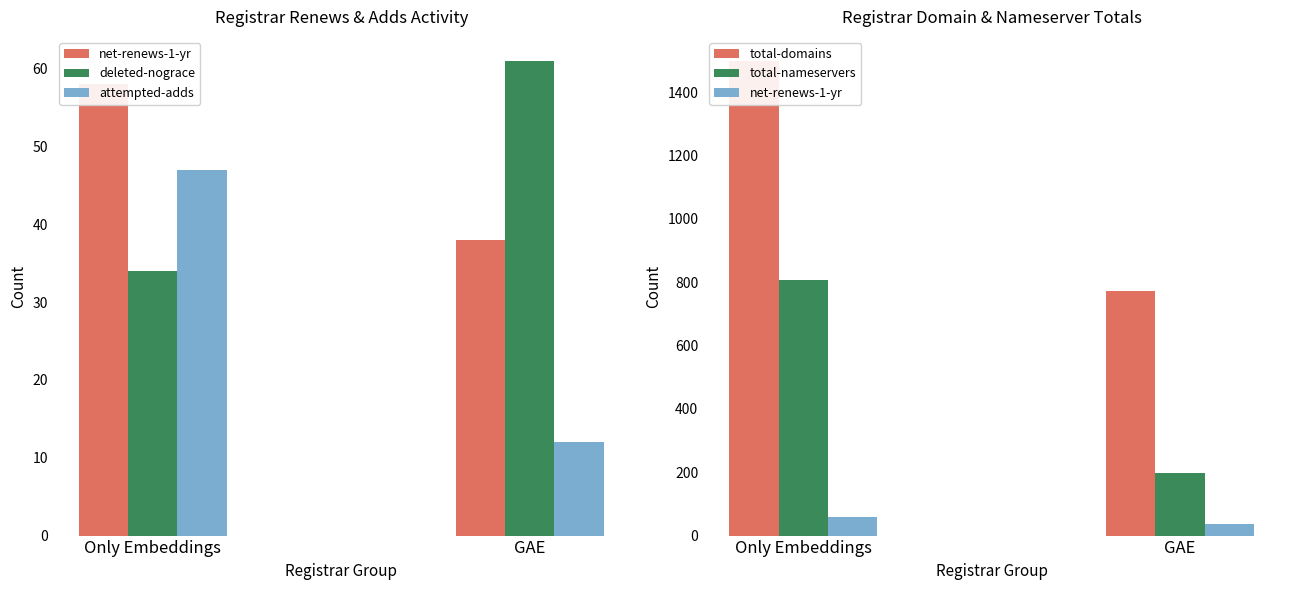

What position from the left is Only Embeddings?

1